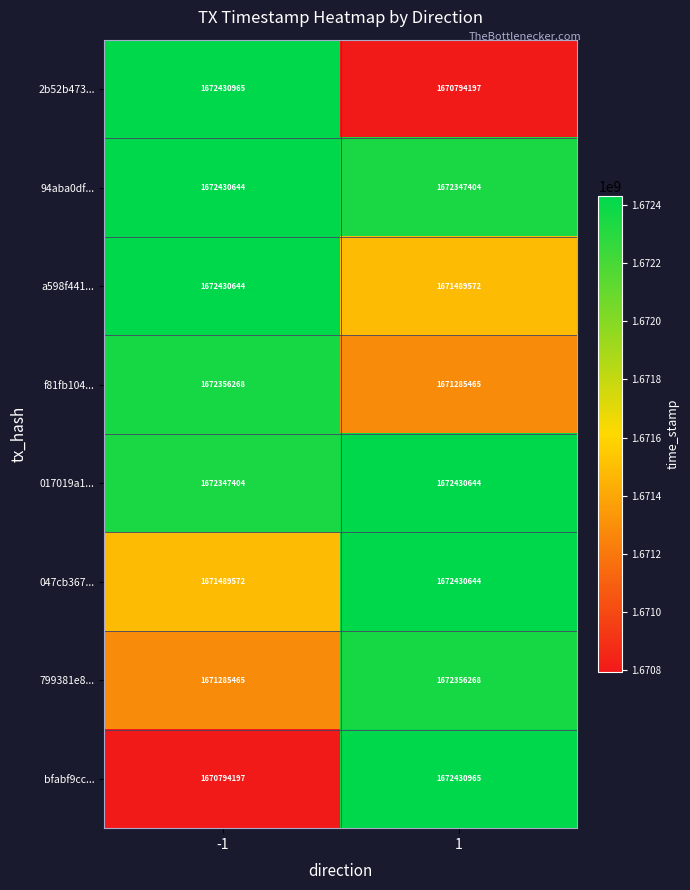

Is the value of bfabf9cc... at -1 greater than the value of 017019a1... at -1?

No